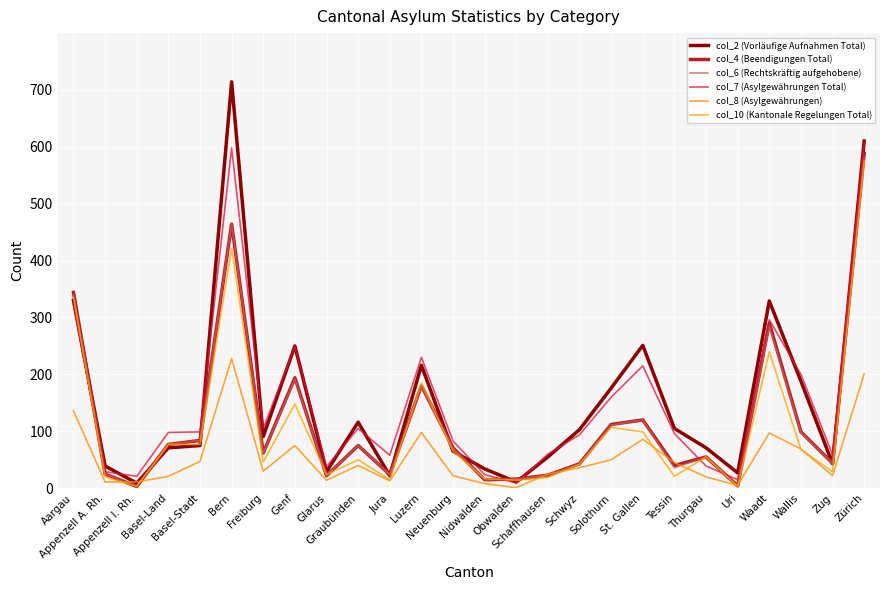

True or false: col_2 (Vorläufige Aufnahmen Total) and col_10 (Kantonale Regelungen Total) intersect in this chart.

True